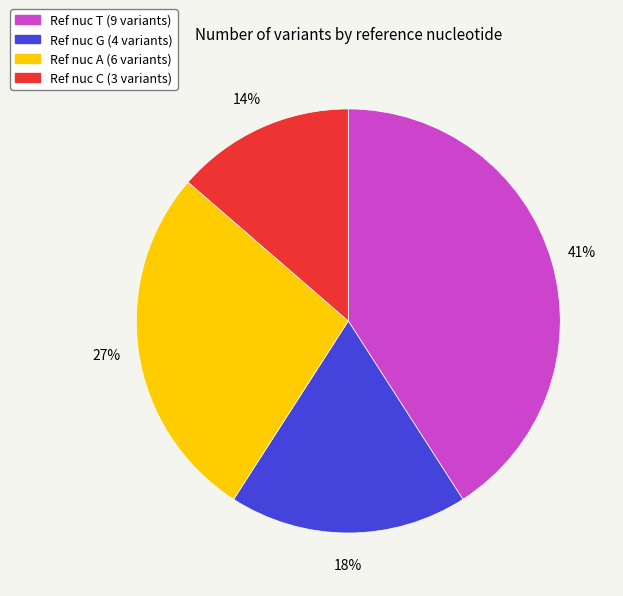

To the nearest percent, what is the average slice percentage?

25%